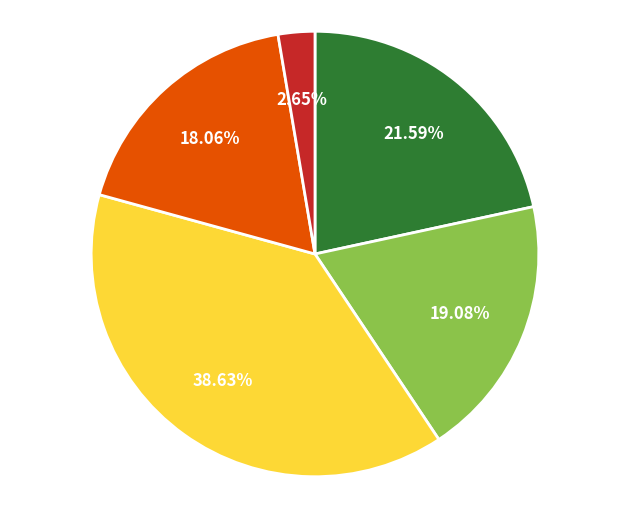

Is there any slice that represents more than half of the pie?

No